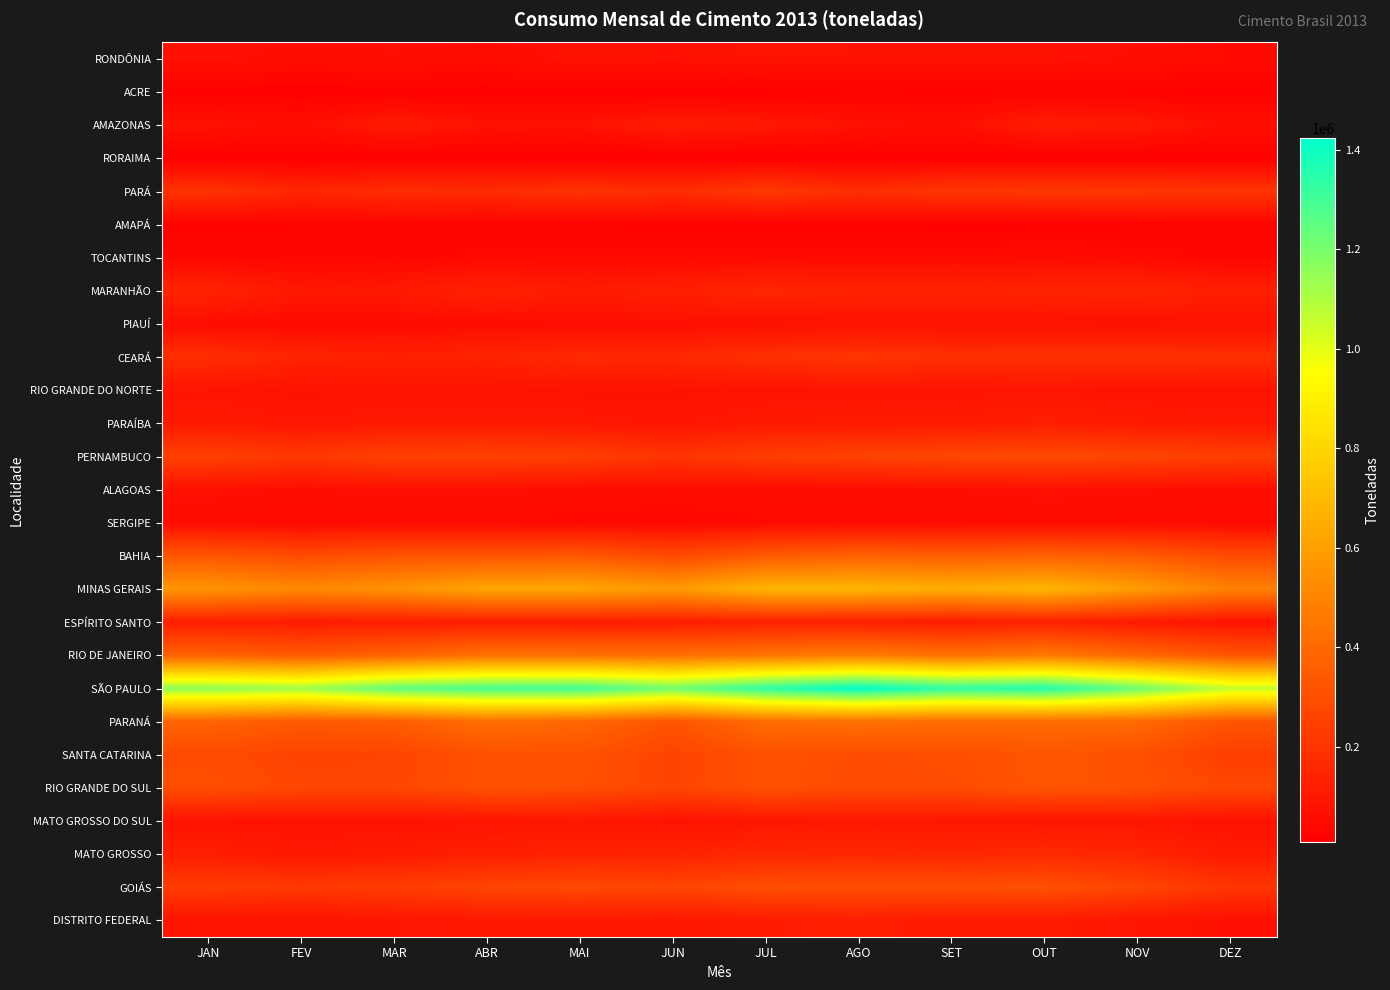

How many data points does each series have?

12